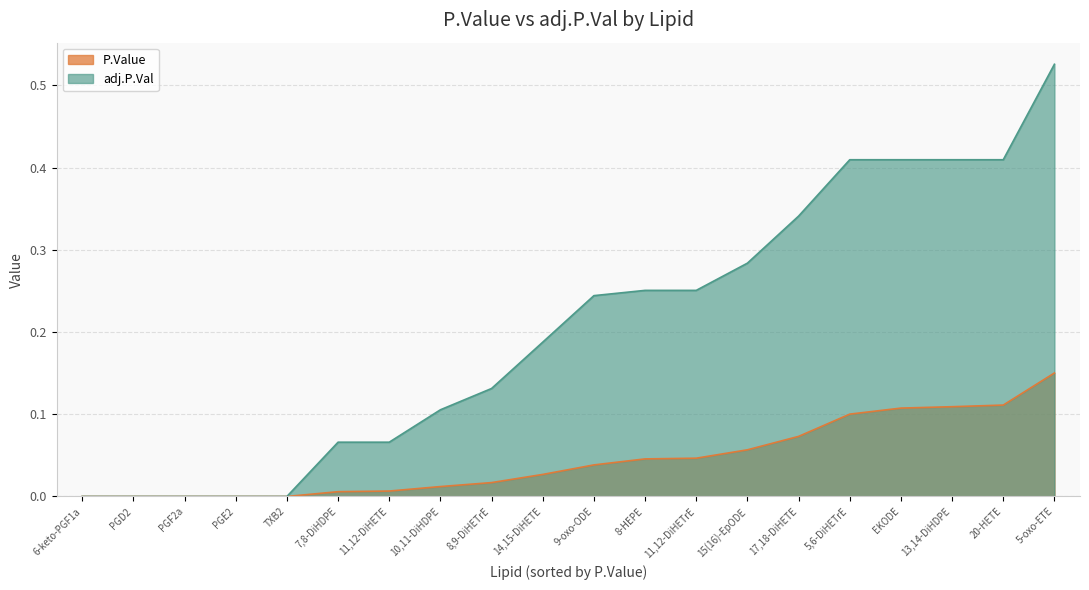

True or false: P.Value and adj.P.Val intersect in this chart.

False